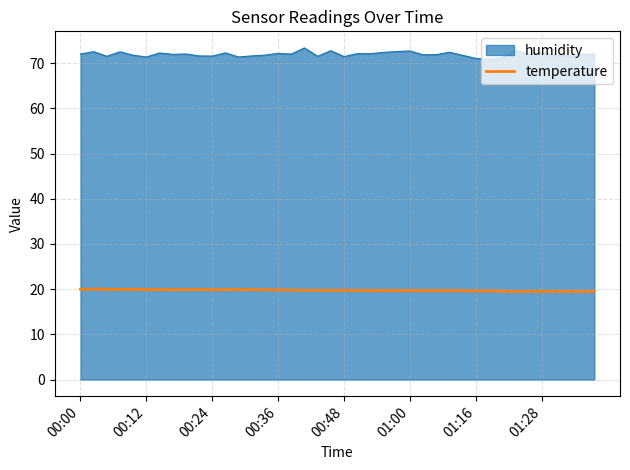

What is the lowest value of the humidity series?

70.9